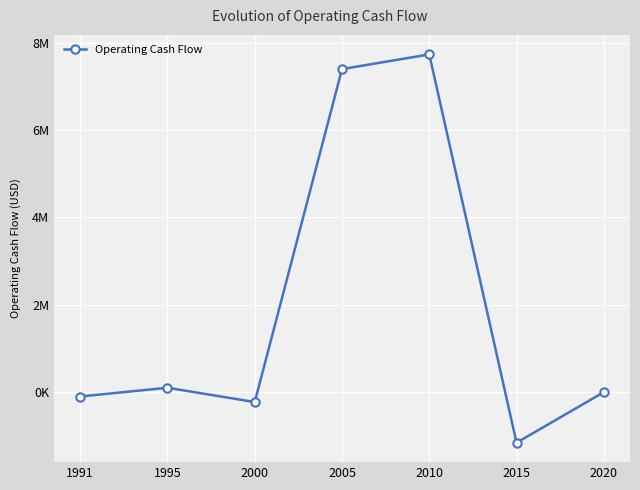

The value at 1995 is 100000. True or false?

True